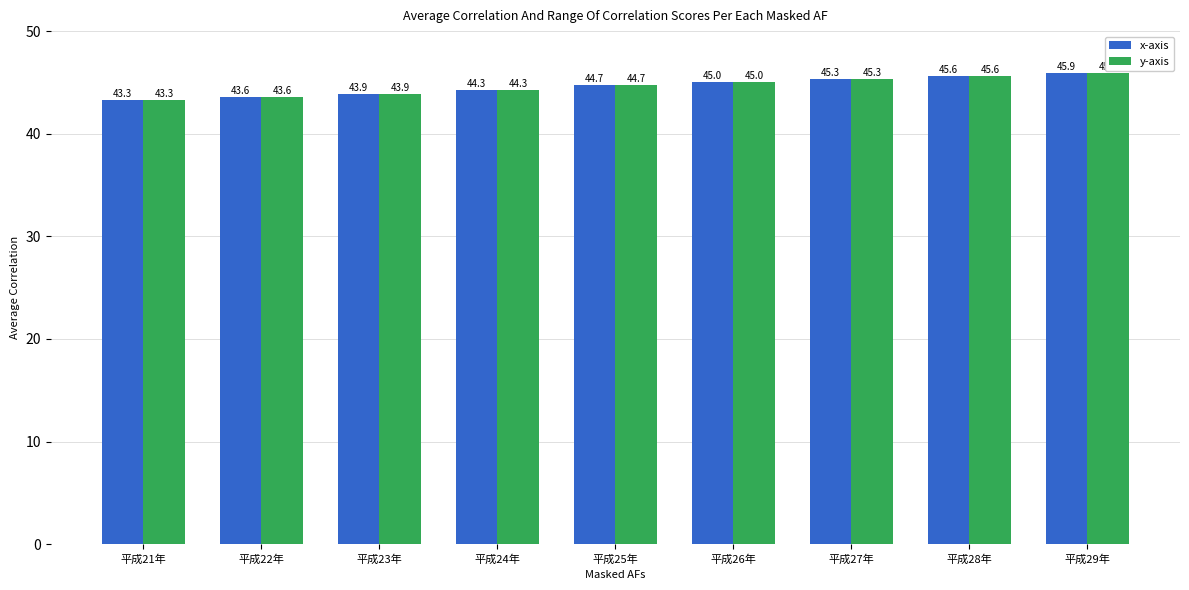

At which category is the sum across all series the highest?

平成29年